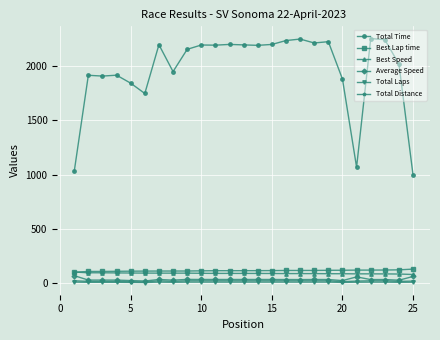

What is the minimum value for Best Speed?

77.1